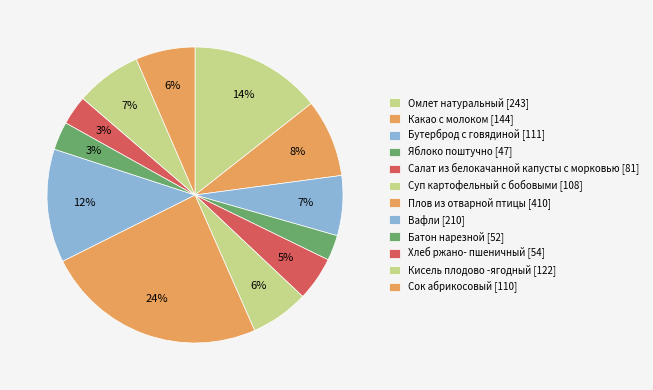

Which slice is the largest?

Плов из отварной птицы